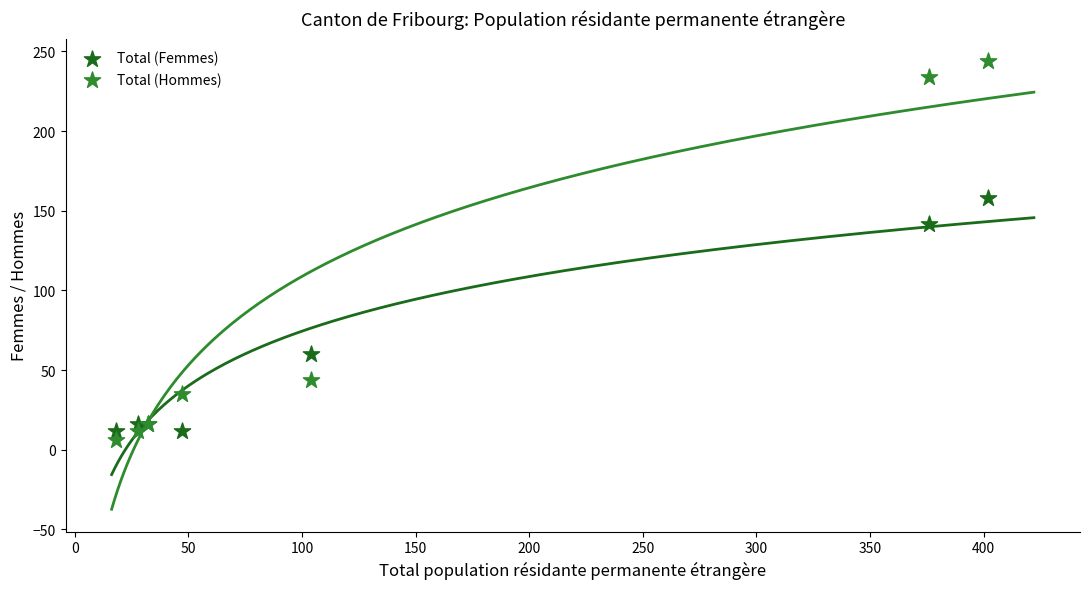

Which series has the widest spread of Y values?

Total (Hommes)